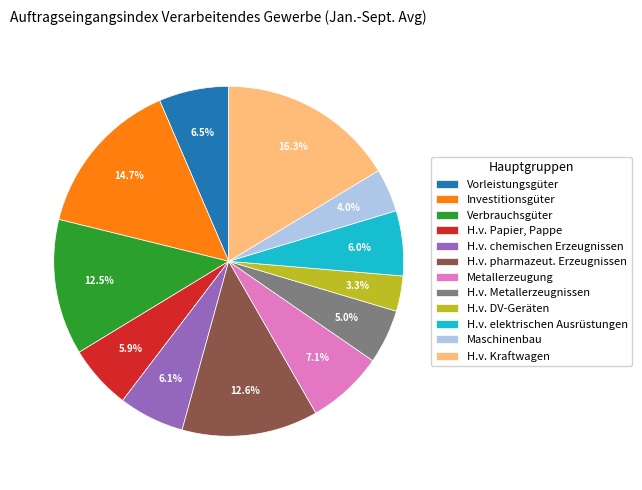

Rank the categories by value from lowest to highest.

H.v. DV-Geräten, Maschinenbau, H.v. Metallerzeugnissen, H.v. Papier, Pappe, H.v. elektrischen Ausrüstungen, H.v. chemischen Erzeugnissen, Vorleistungsgüter, Metallerzeugung, Verbrauchsgüter, H.v. pharmazeut. Erzeugnissen, Investitionsgüter, H.v. Kraftwagen